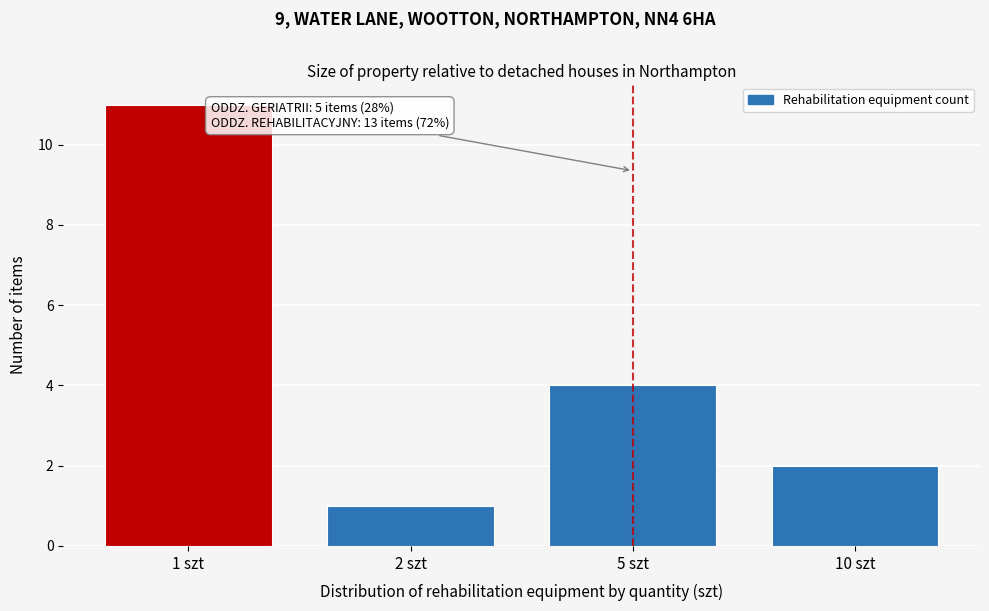

Reading left to right, list all the values displayed in this chart.

11	1	4	2